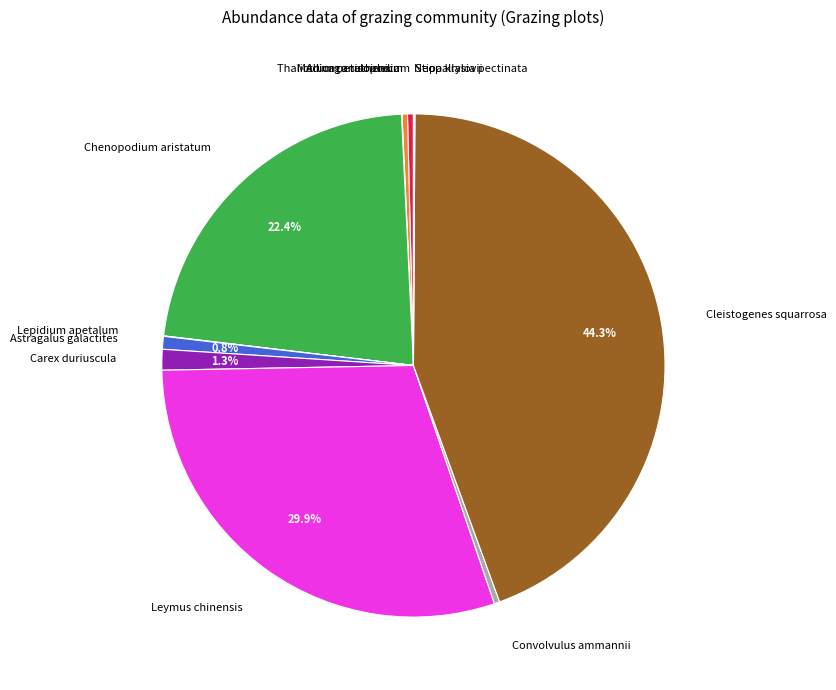

What is the largest slice in the pie chart?

Cleistogenes squarrosa